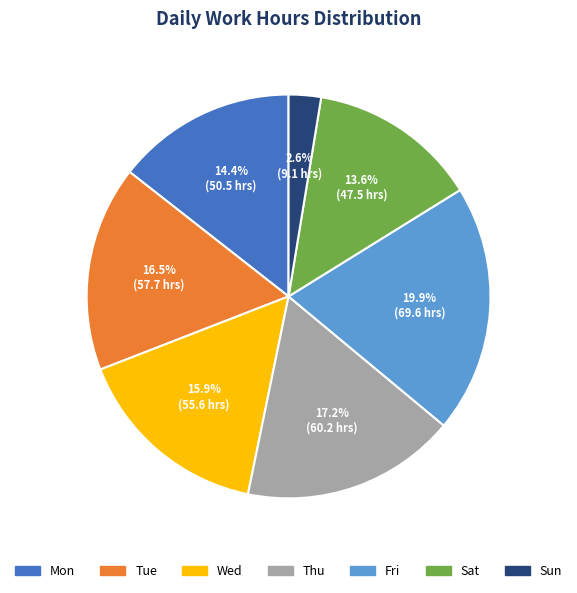

Is there any slice that represents more than half of the pie?

No